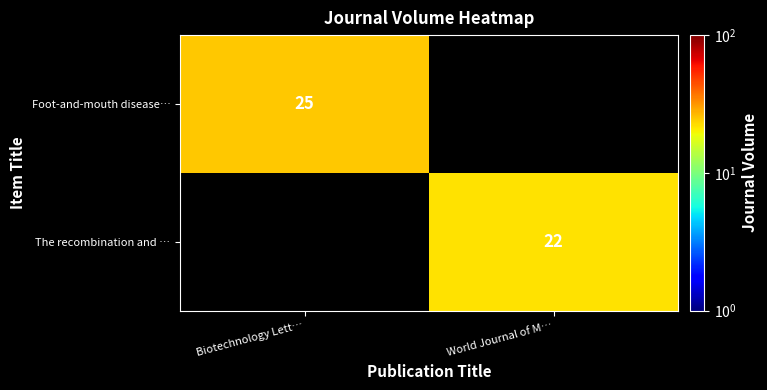

The The recombination and … series shows 22 at World Journal of M…. True or false?

True